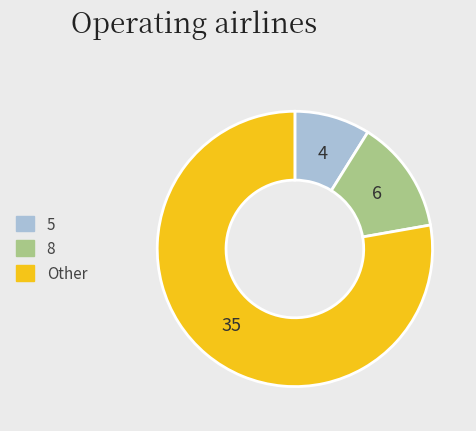

Is there any slice that represents more than half of the pie?

Yes